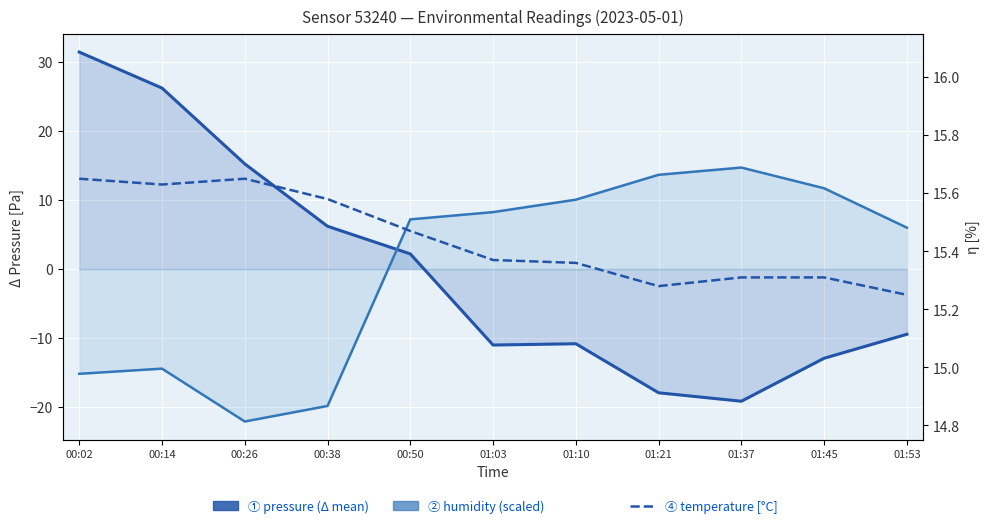

What position from the left is 01:21?

8